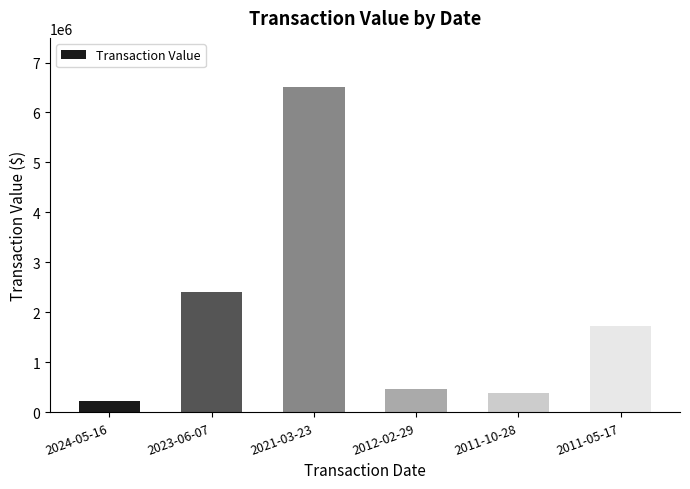

What is the label of the 6th bar from the right?

2024-05-16